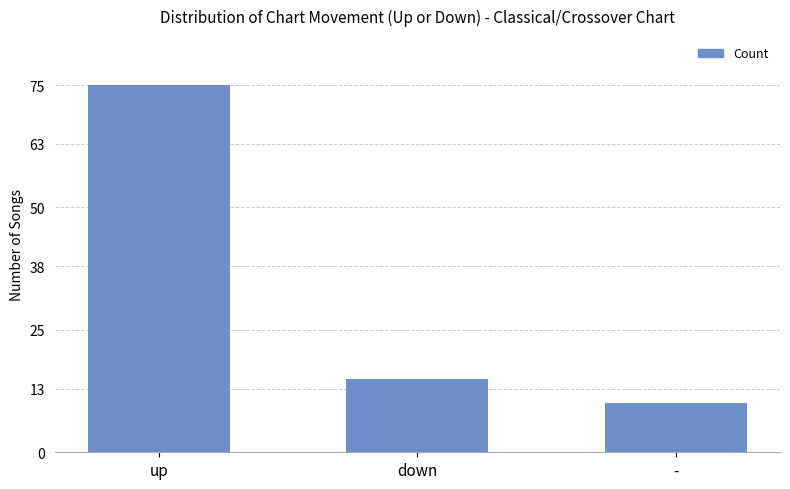

What is the sum of all values?

100